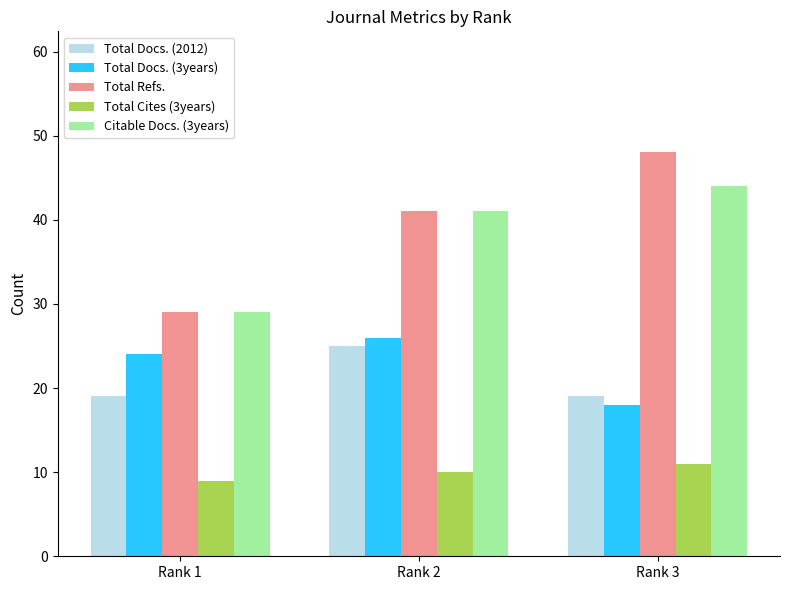

What is the difference between the maximum and second lowest values in the Total Docs. (2012) series?

6